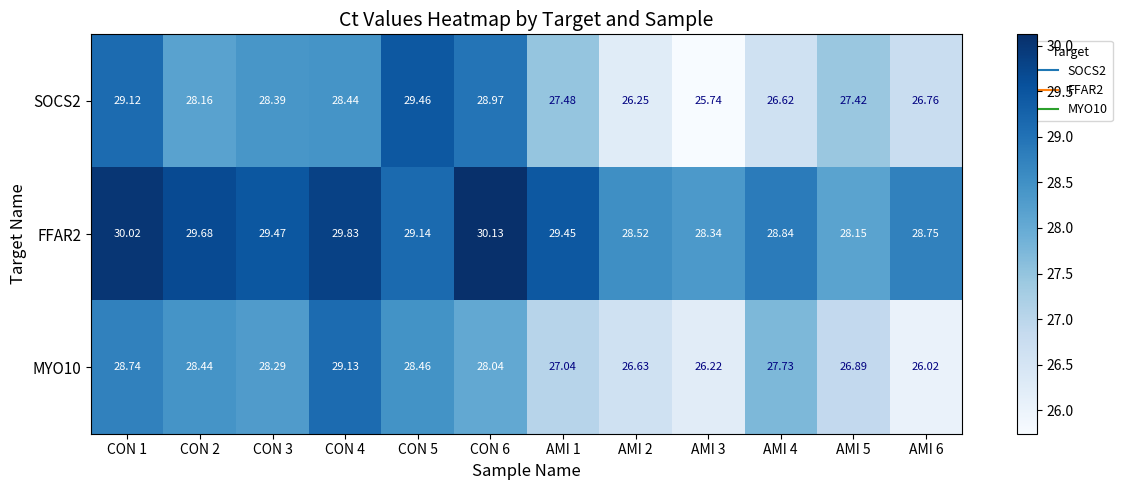

Is the value of FFAR2 at AMI 5 greater than the value of SOCS2 at AMI 4?

Yes